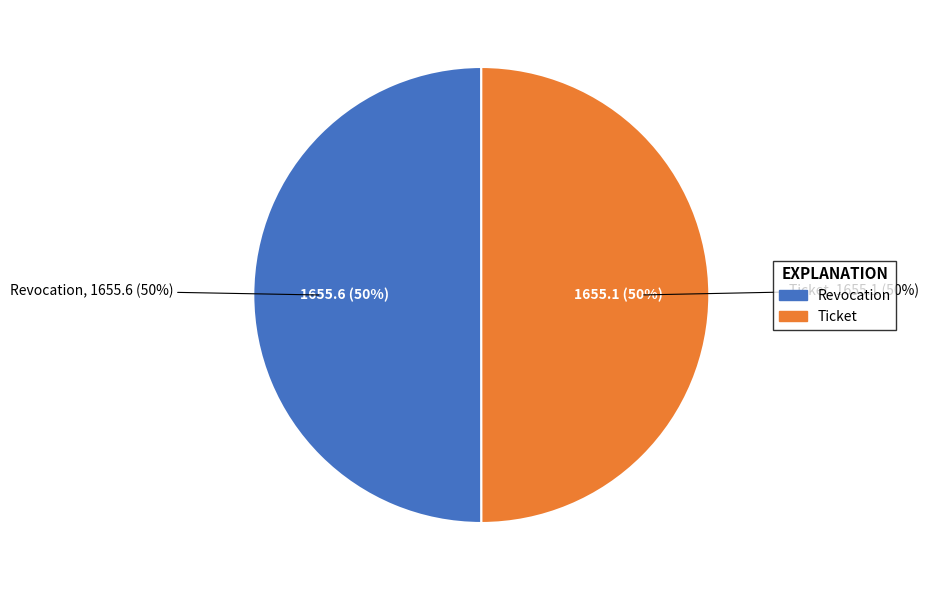

Rank the categories by value from highest to lowest.

Revocation, Ticket